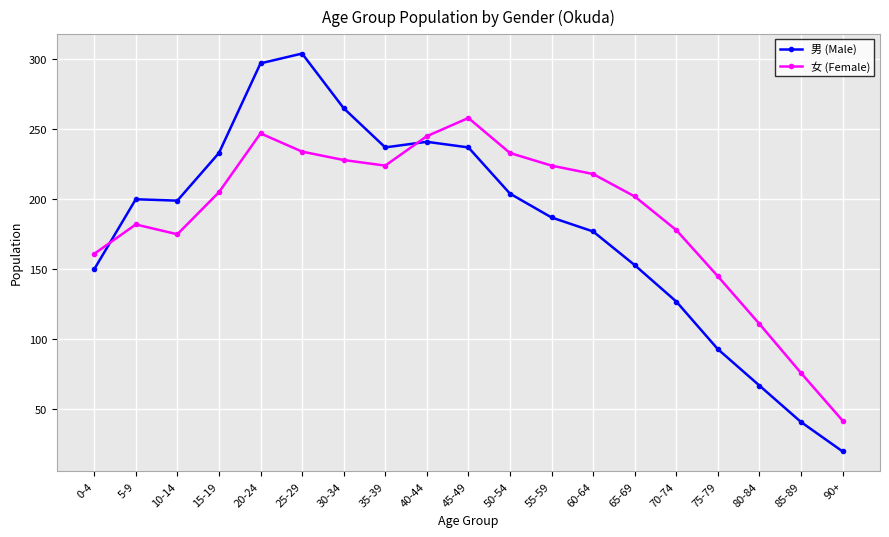

Which series changed the most between 0-4 and 25-29?

男 (Male)